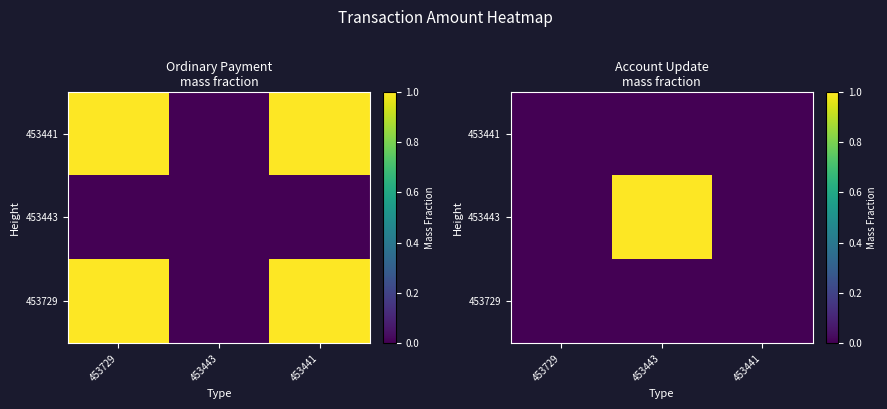

At 453443, list the series in order from smallest to largest.

453729, 453441, 453443